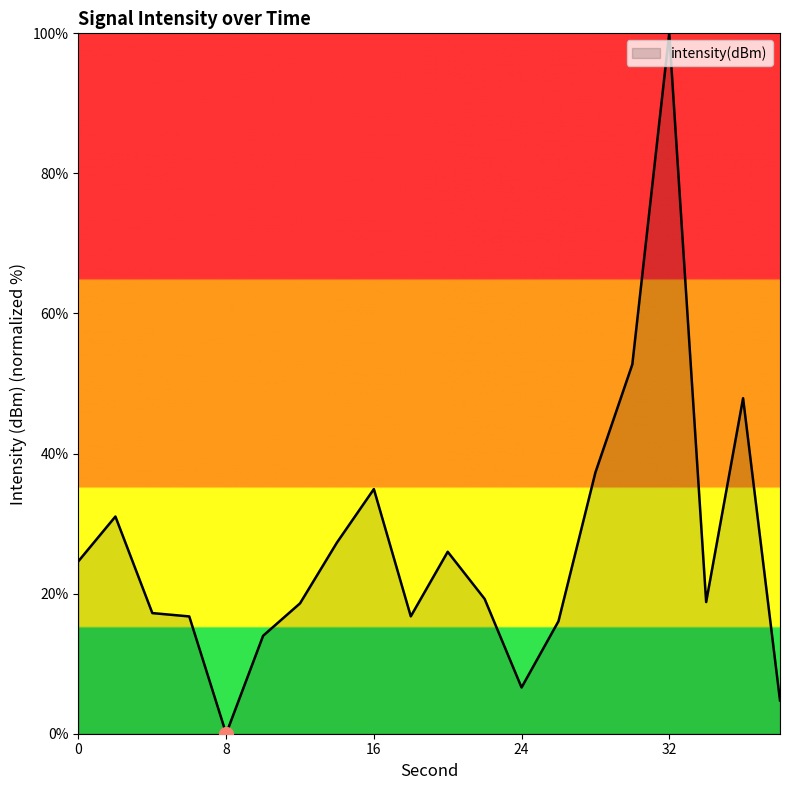

What is the difference between the maximum and minimum values?

100.0